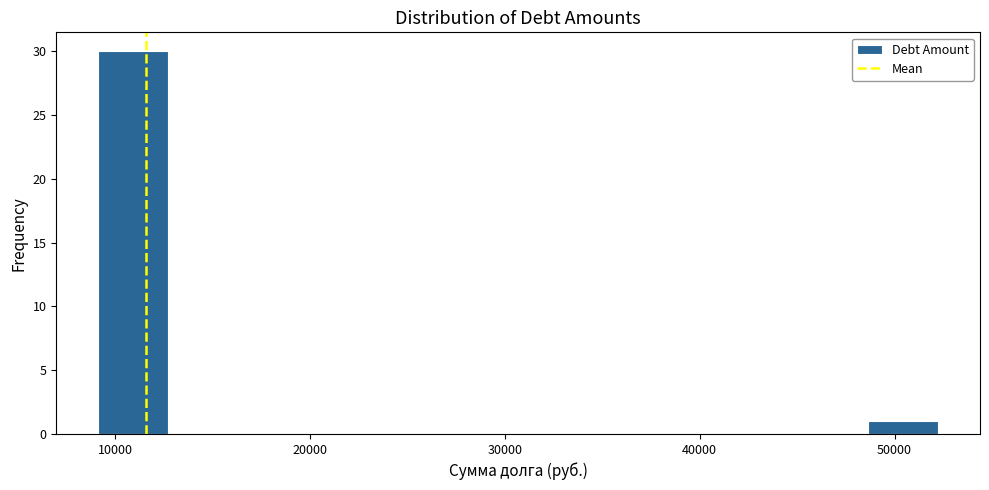

Read against the x-axis, roughly where is the centre of the tallest bar?

11000